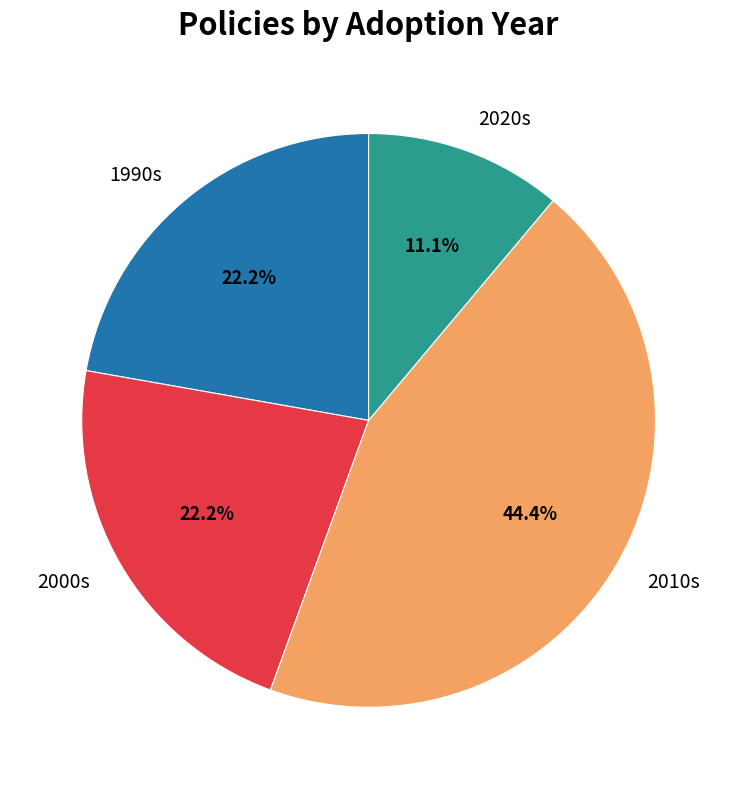

What is the ratio of the value at 2020s to the value at 2000s?

0.5